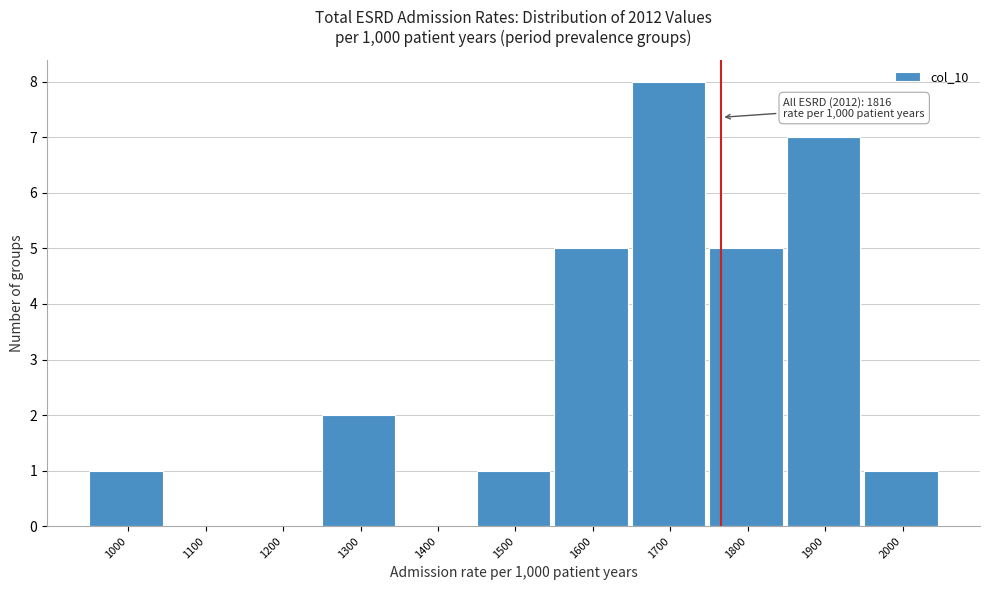

Reading right to left, list all the values displayed in this chart.

2000=1	1900=7	1800=5	1700=8	1600=5	1500=1	1400=0	1300=2	1200=0	1100=0	1000=1